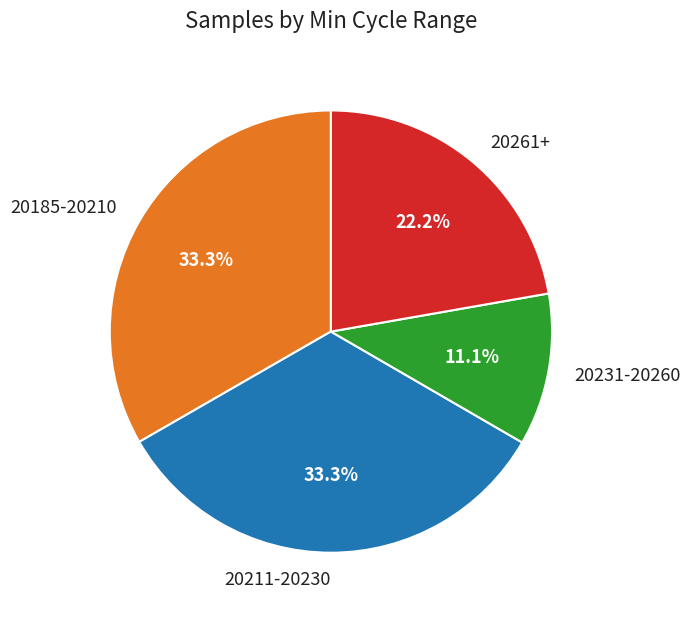

Which slice is the smallest?

20231-20260